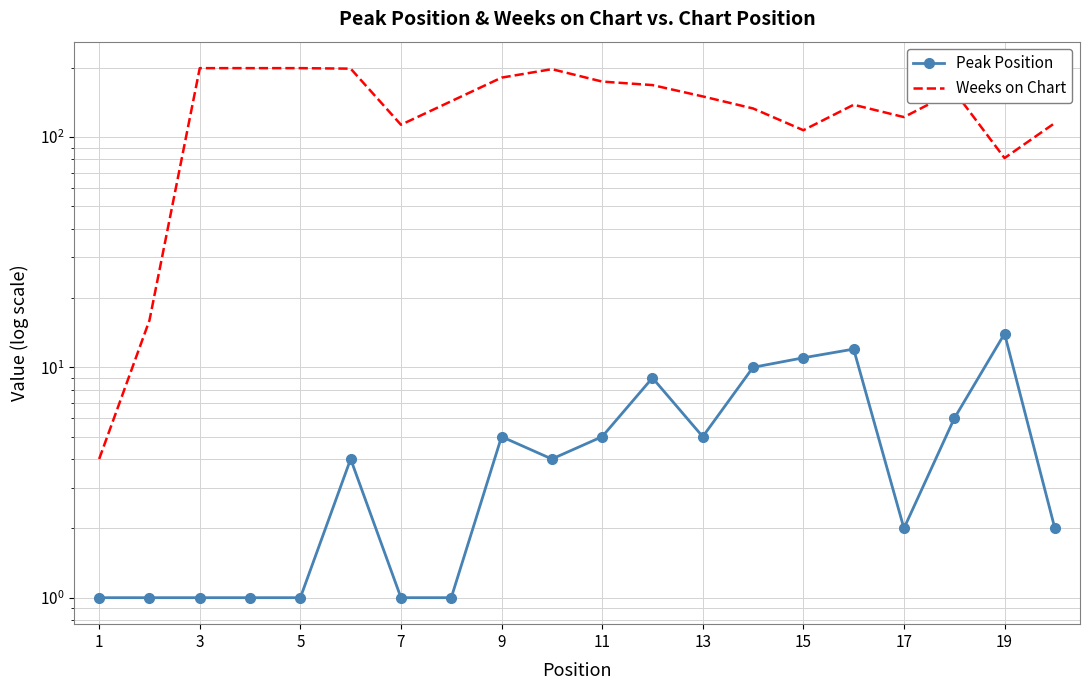

At which label does Weeks on Chart reach its minimum?

1